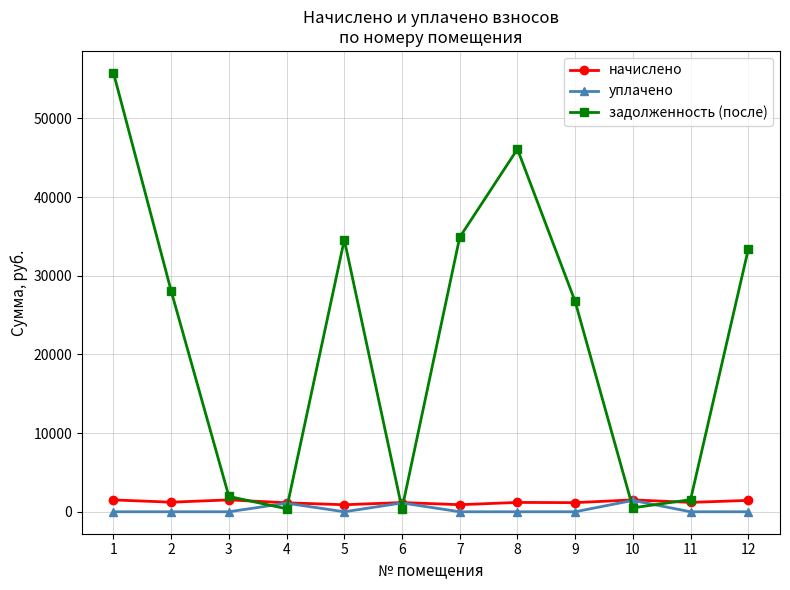

How many data points in уплачено are above 0?

3